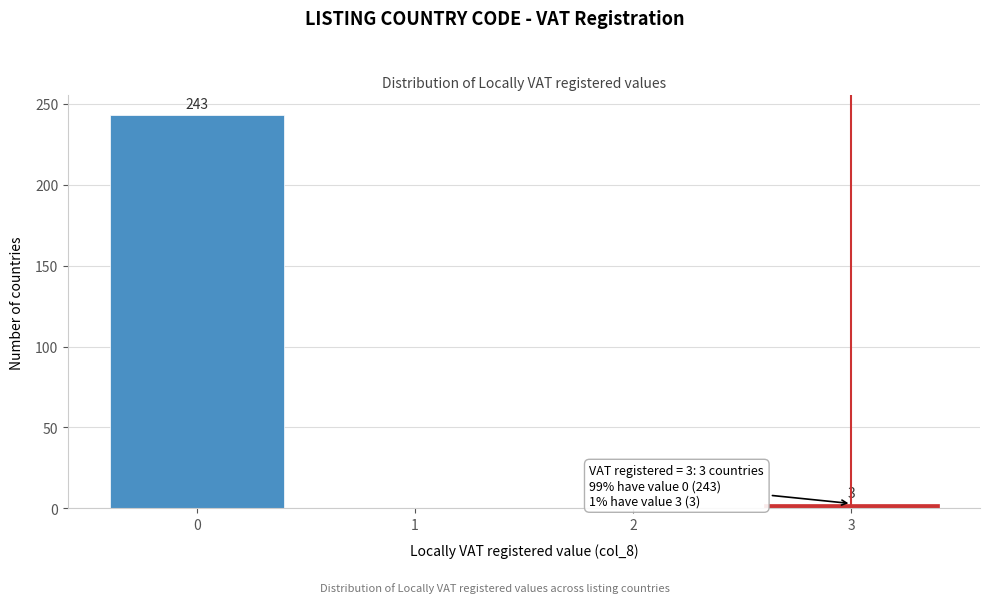

Which range on the x-axis has the tallest bar?

-0.5 to 0.5